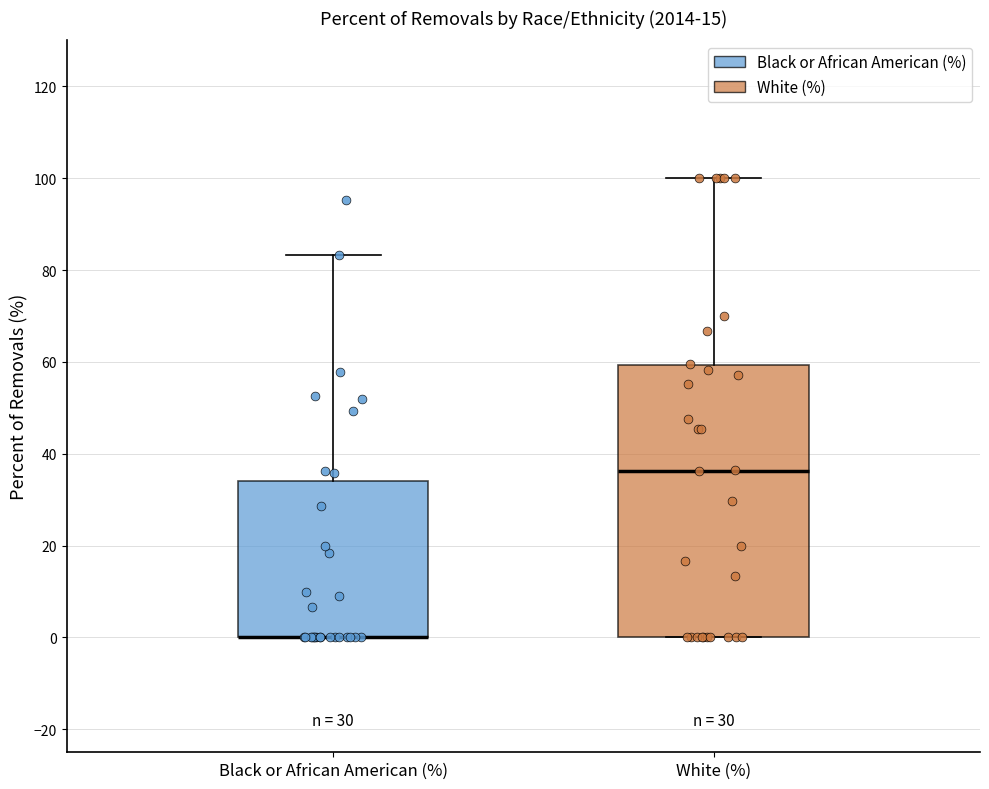

Comparing the boxes themselves (not the whiskers), which one is the tallest?

White (%)